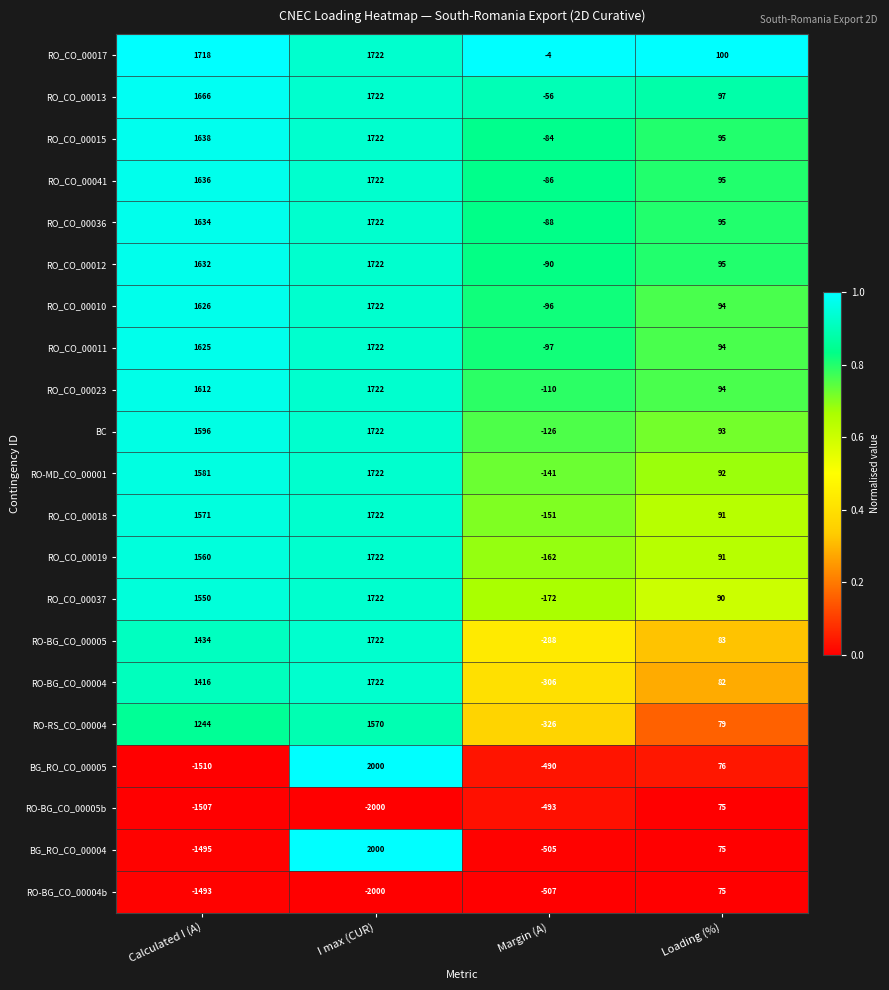

Rank the categories by RO_CO_00036 value from lowest to highest.

Margin (A), Loading (%), Calculated I (A), I max (CUR)